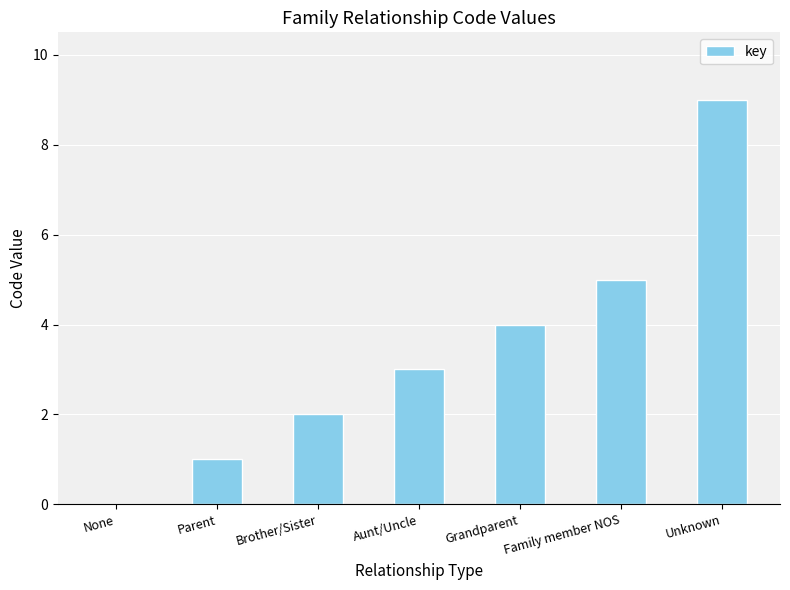

How many series are shown in this chart?

1